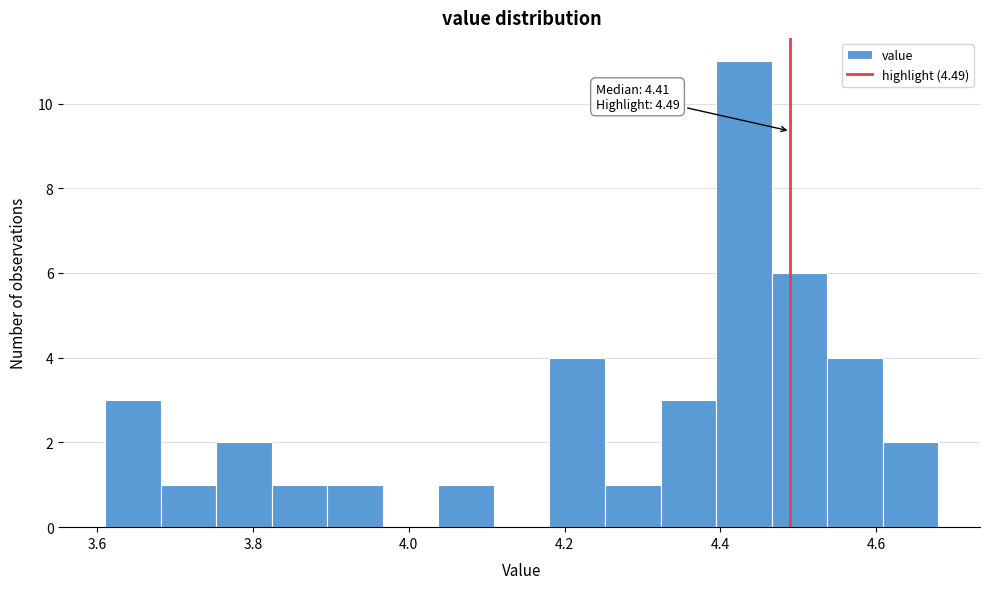

Around what value on the x-axis is the tallest bar? Give the approximate position of its centre, as read against the axis.

4.44